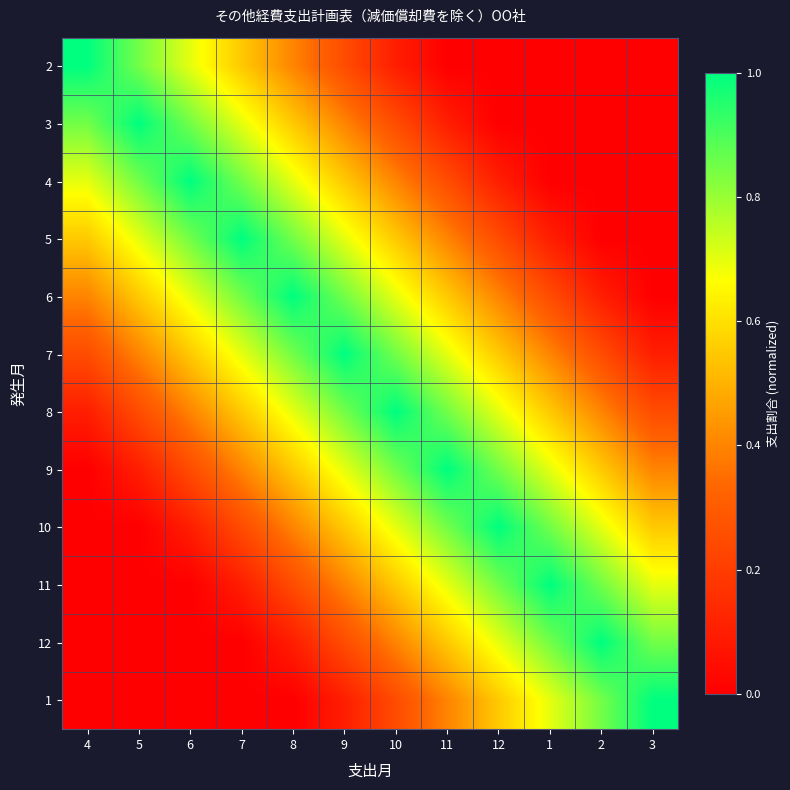

How many categories are shown in the chart?

12